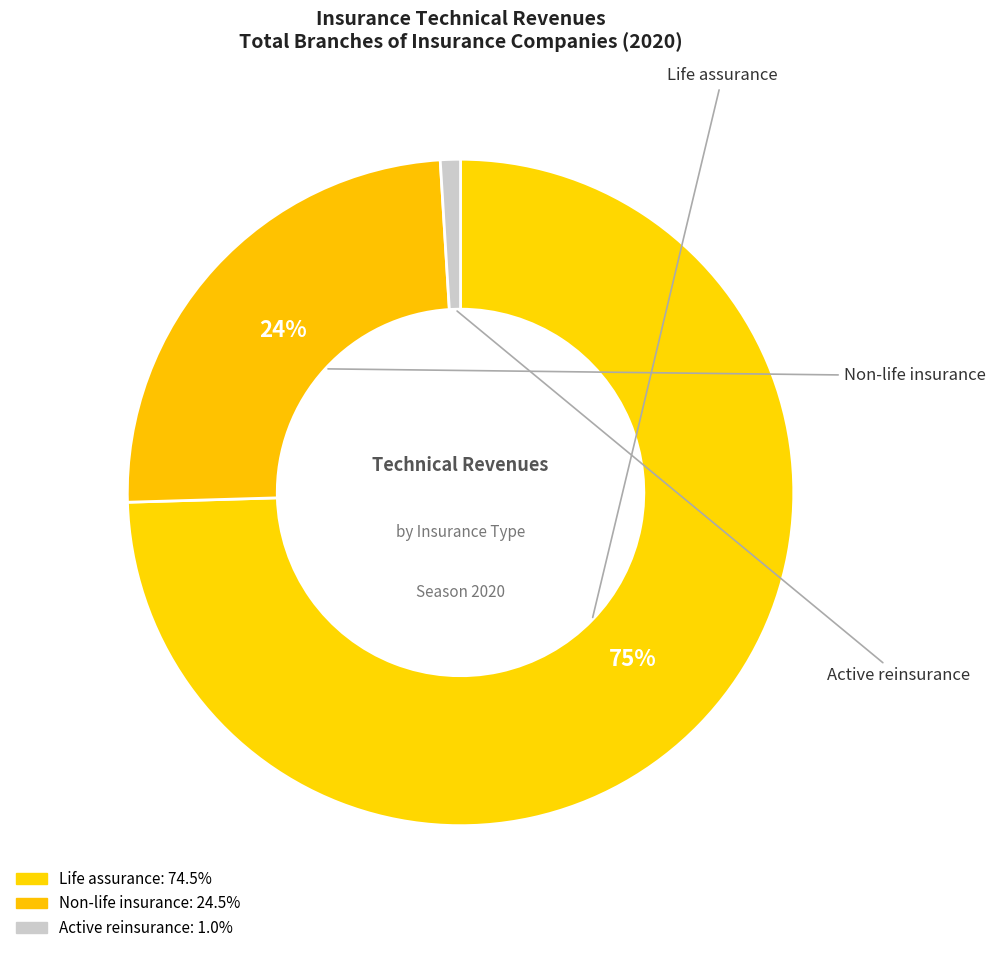

Is it true that Non-life insurance is 24% of the pie?

True